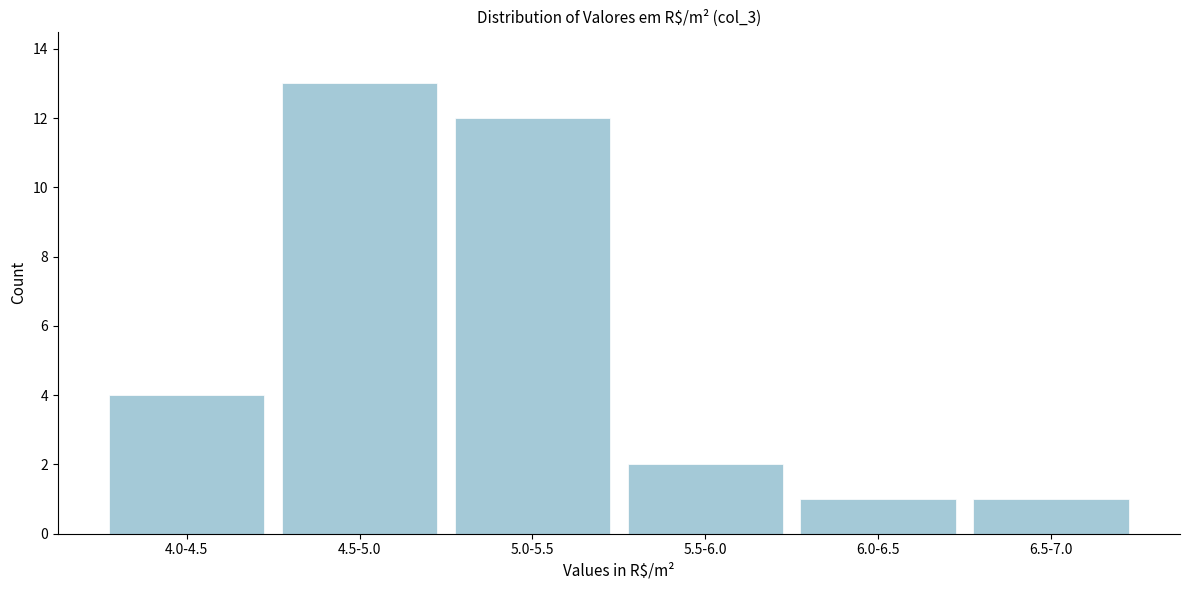

Reading left to right, extract all data points from this chart.

4.0-4.5=4	4.5-5.0=13	5.0-5.5=12	5.5-6.0=2	6.0-6.5=1	6.5-7.0=1